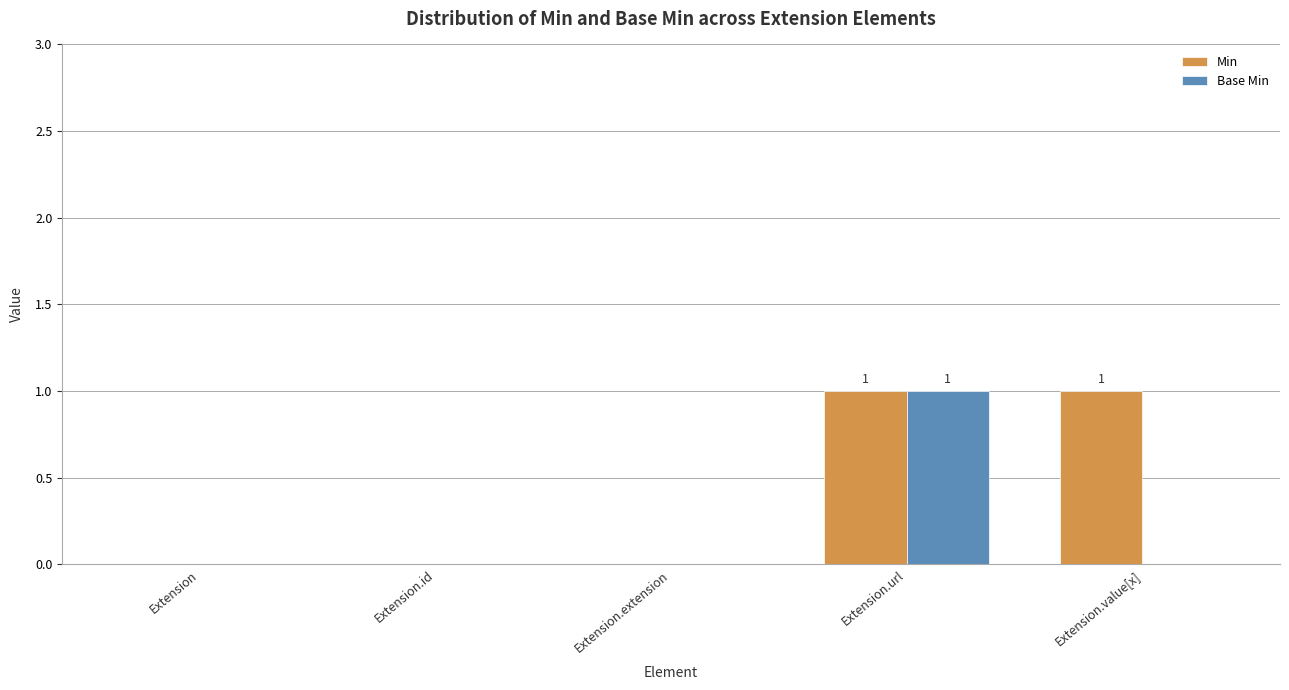

Reading right to left, transcribe all the data shown in this chart.

Min: 1	1	0	0	0
Base Min: 0	1	0	0	0